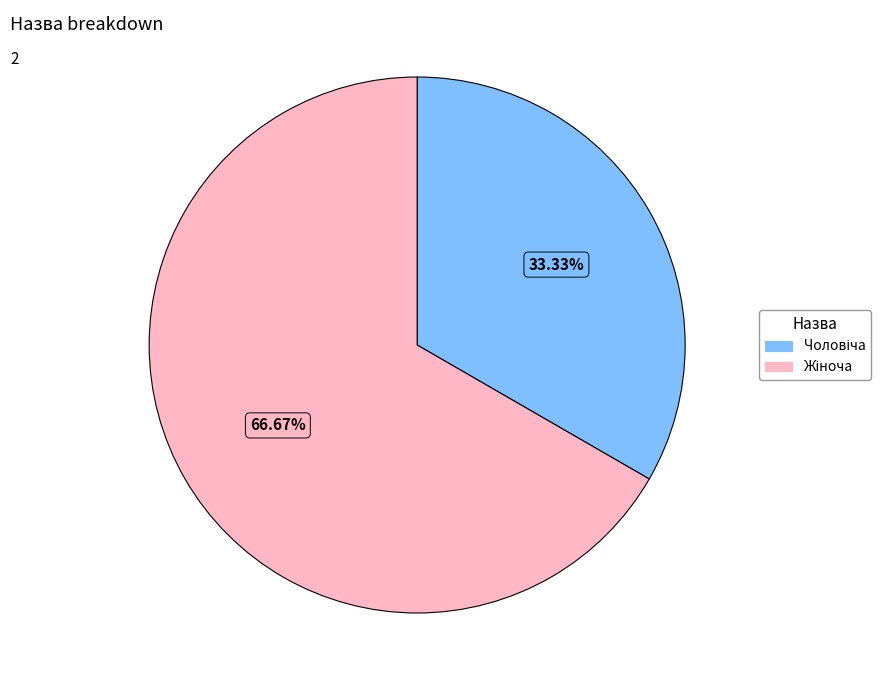

Is there a majority slice in this chart?

Yes